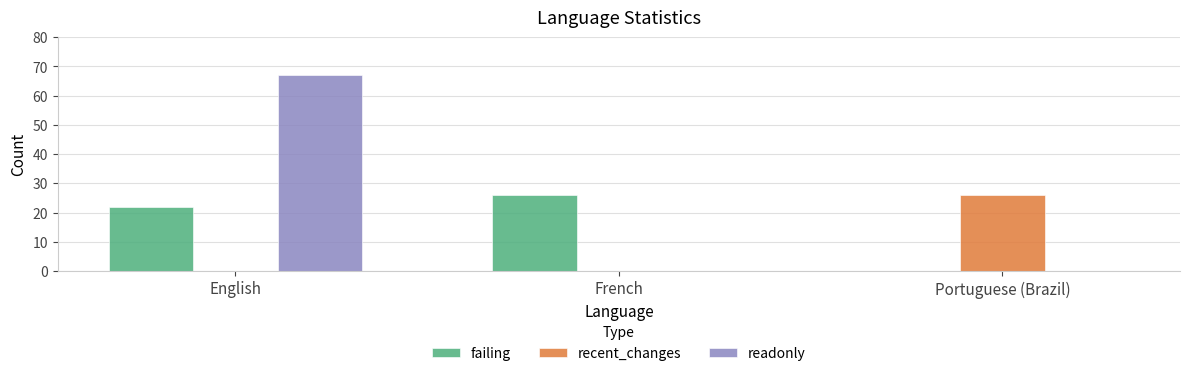

What value does the failing series have at French, to the nearest 10?

30